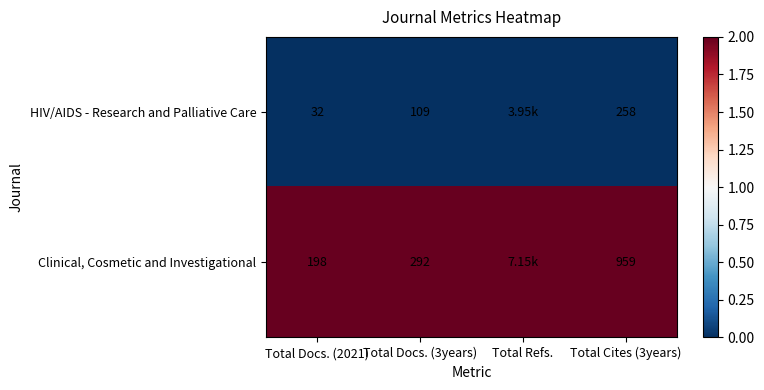

At Total Docs. (3years), list the series in order from smallest to largest.

HIV/AIDS - Research and Palliative Care, Clinical, Cosmetic and Investigational